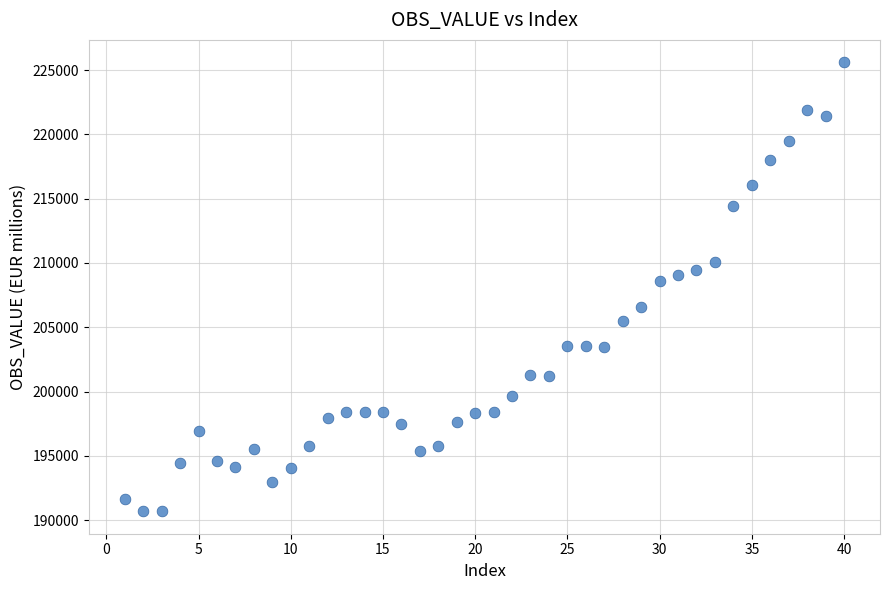

What is the range of Y values (max minus min)?

34893